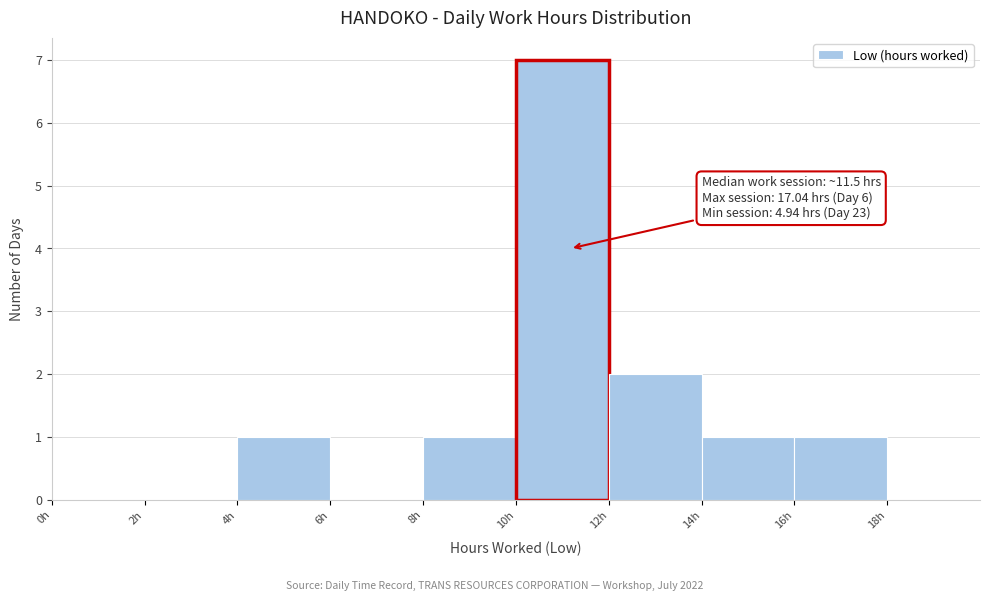

Which range on the x-axis has the tallest bar?

10 to 12